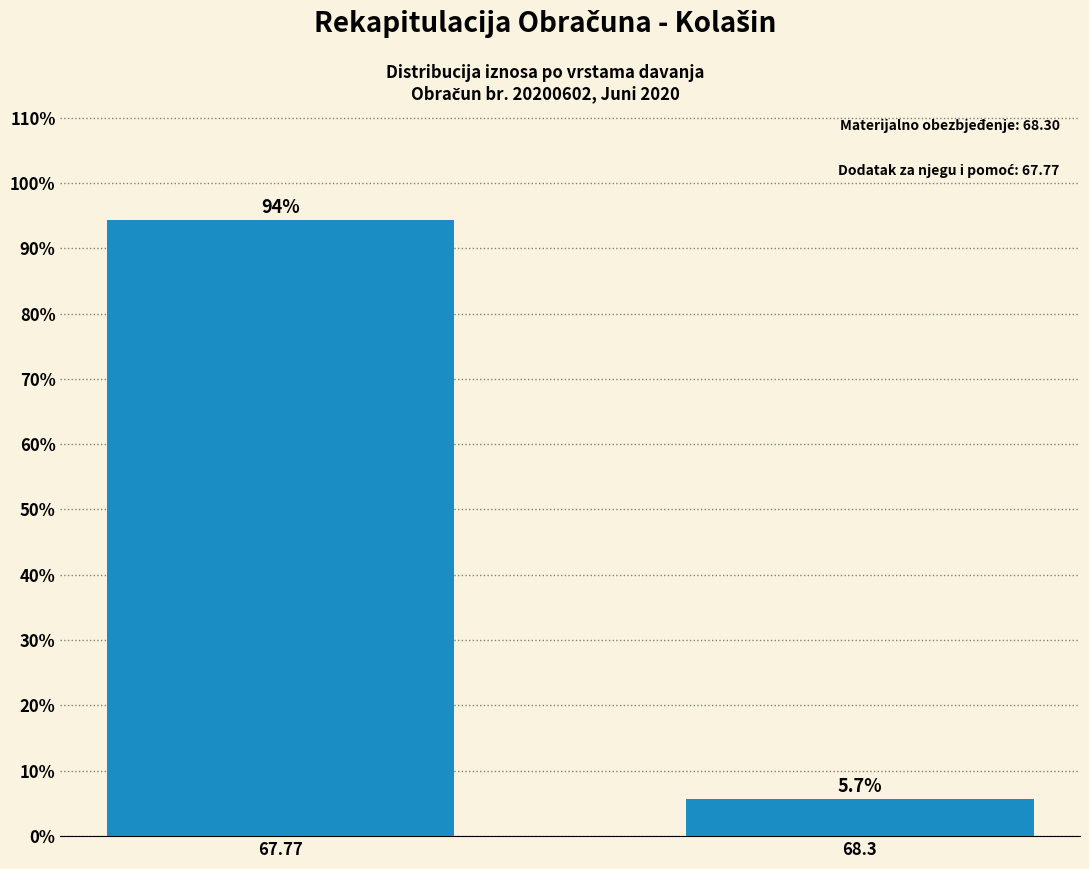

Reading left to right, list all the values displayed in this chart.

94.3	5.7